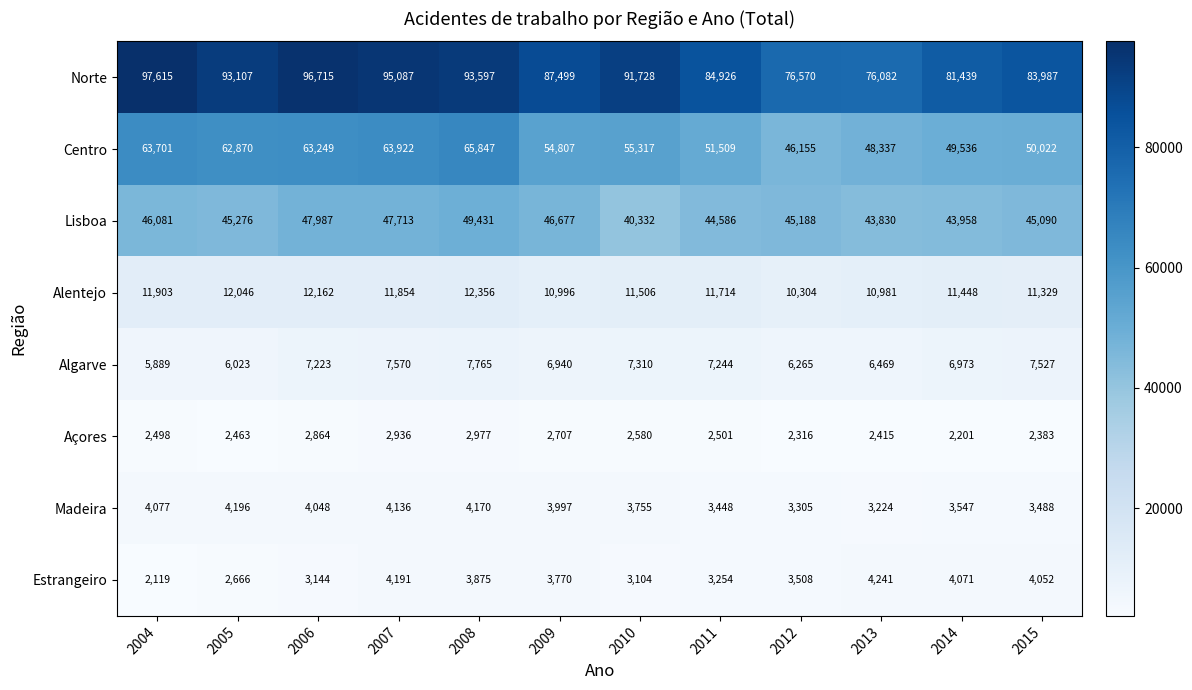

Count the number of categories in the chart.

12